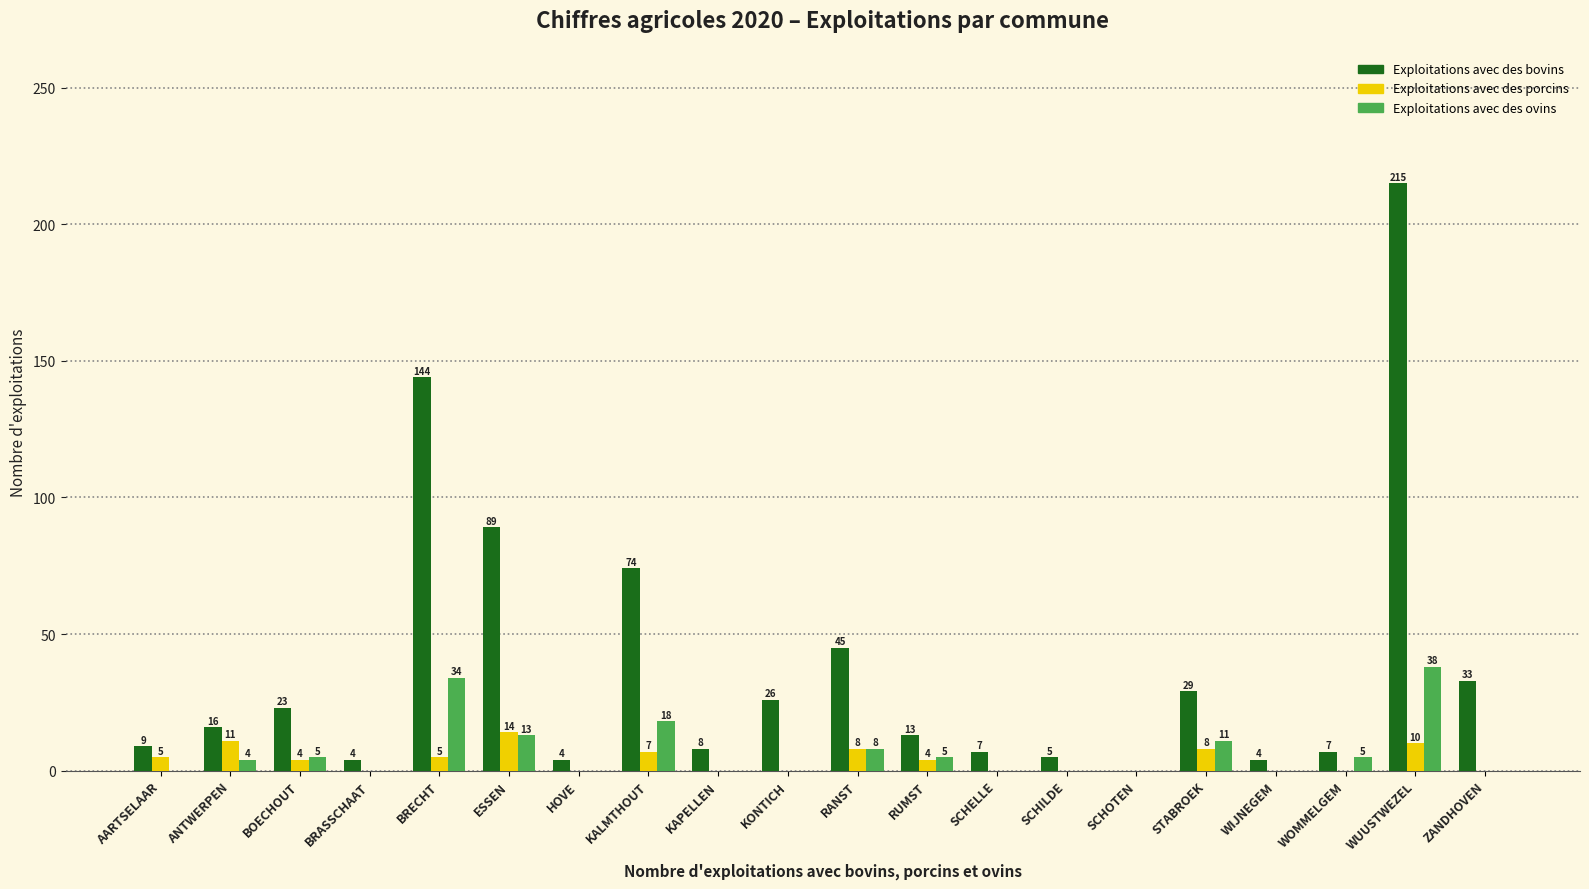

At which label is Exploitations avec des ovins closest to 19?

KALMTHOUT